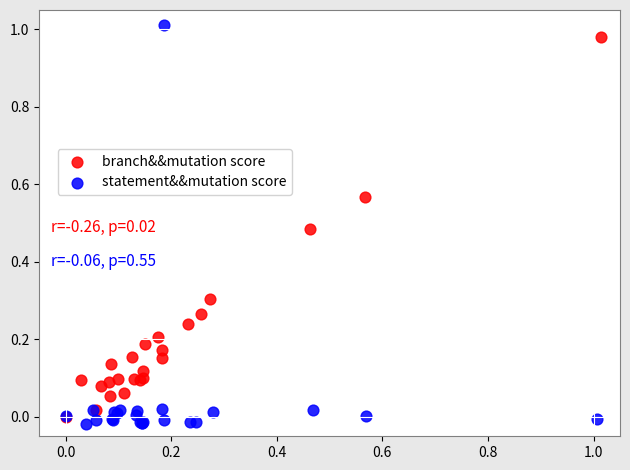

Which series has the widest spread of Y values?

statement&&mutation score